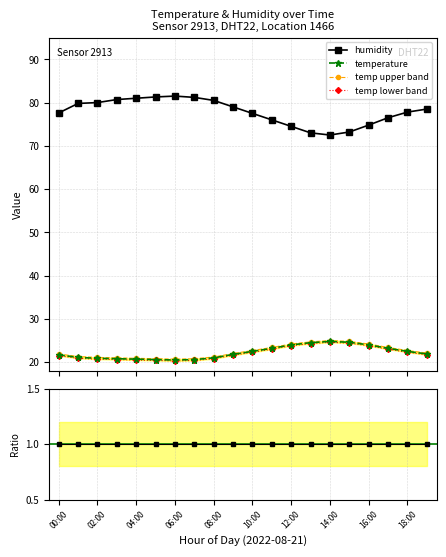

What is the value of the temperature point at the 11th from the left?

22.5